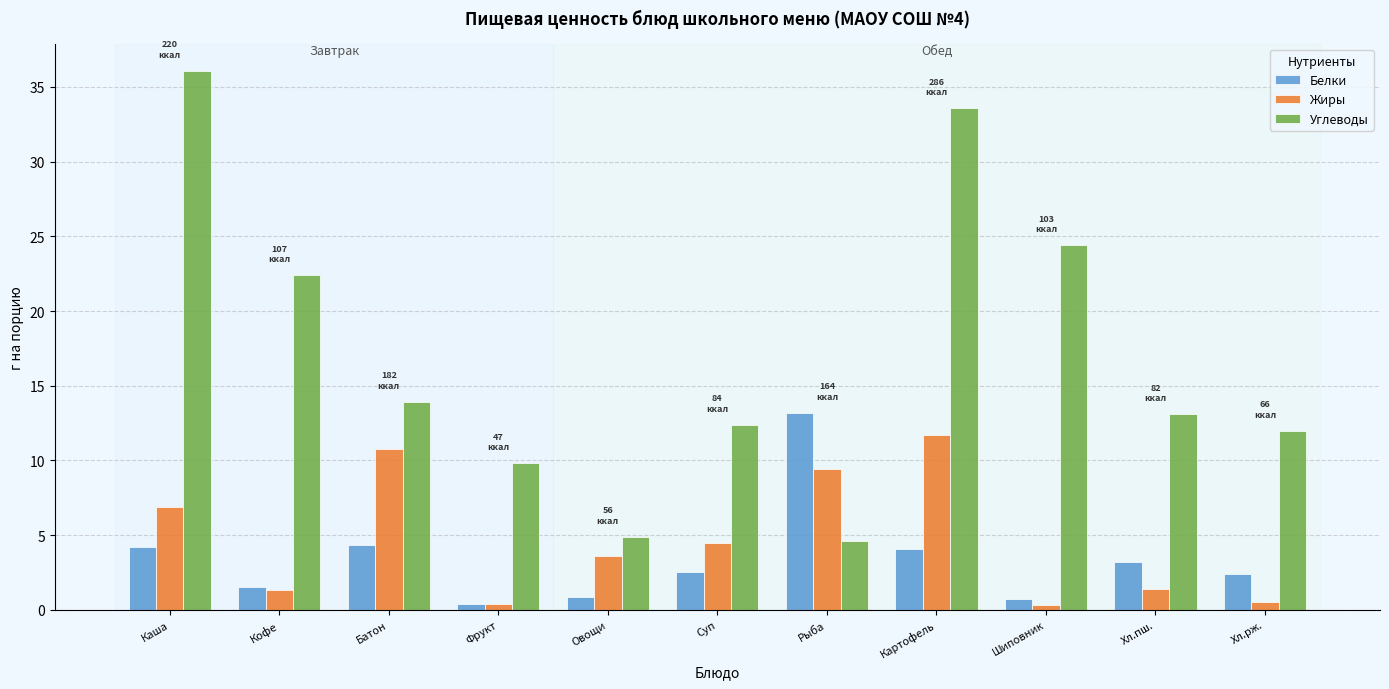

What is the minimum value shown in the chart?

0.3